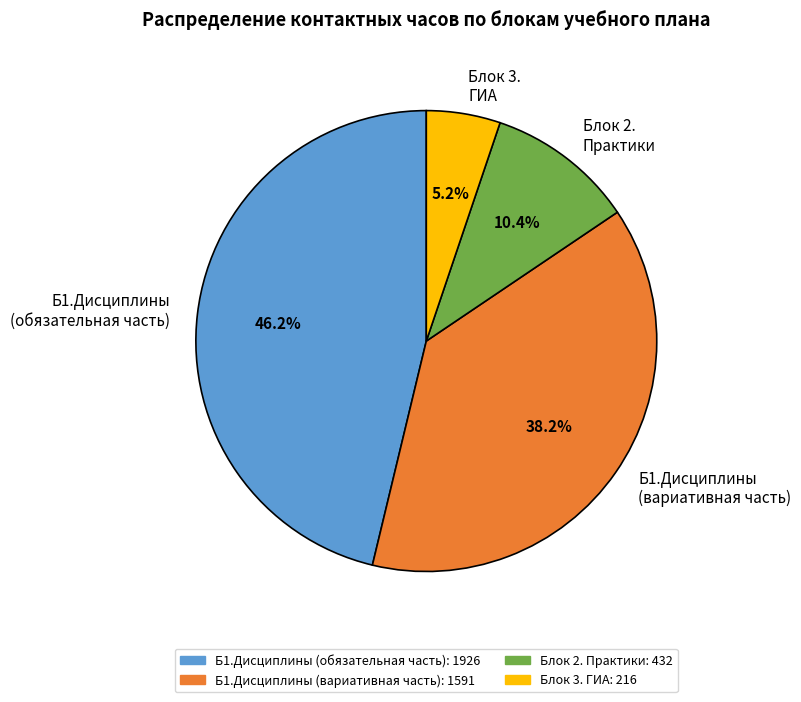

Rank the categories by value from lowest to highest.

Блок 3. ГИА, Блок 2. Практики, Б1.Дисциплины (вариативная часть), Б1.Дисциплины (обязательная часть)